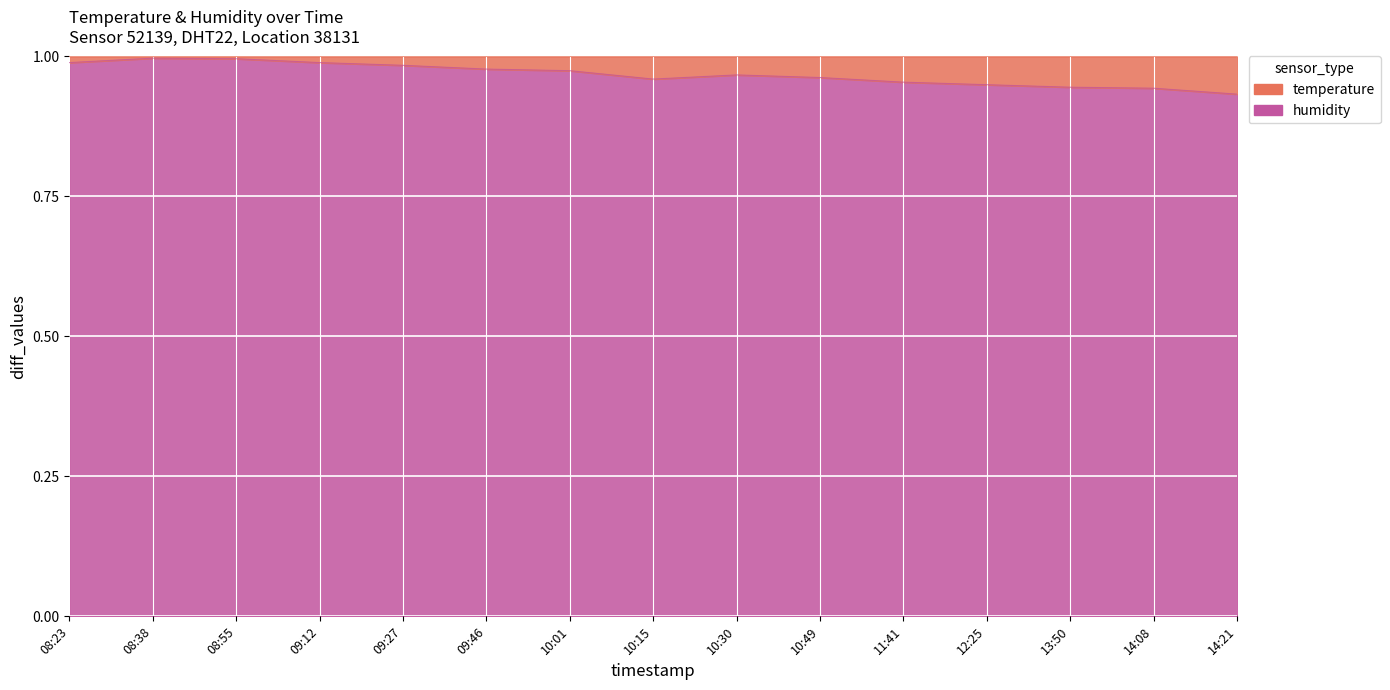

What is the average value?

1.0